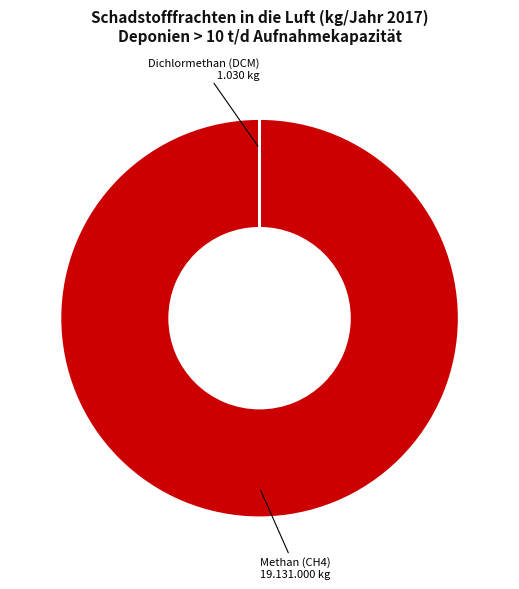

Is there a majority slice in this chart?

Yes